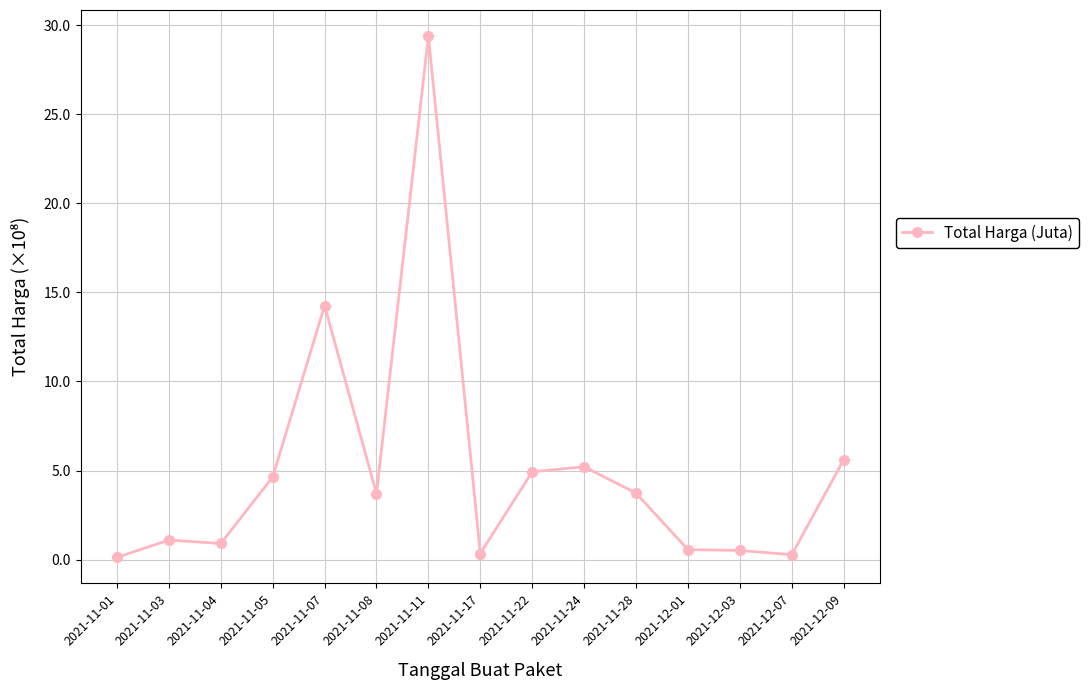

True or false: there are more than 2 points higher than both neighbors.

True